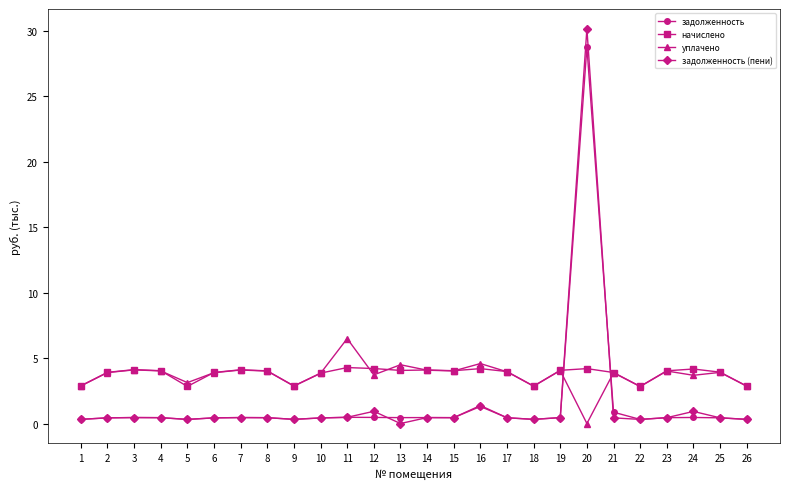

True or false: начислено has more than 0 points higher than both neighbors.

True